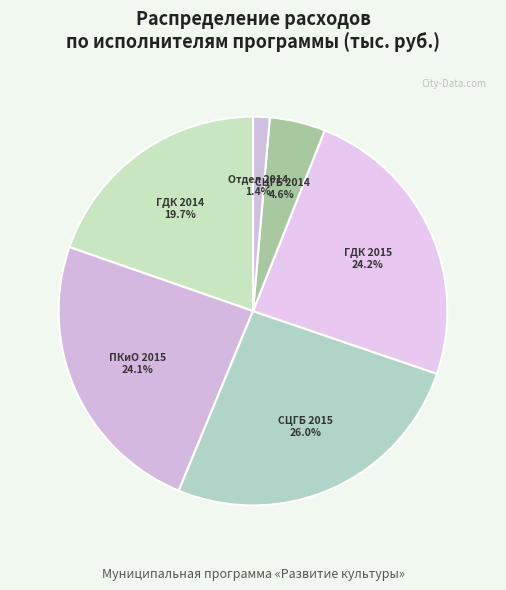

Which has a higher value, Отдел 2014 or ГДК 2015?

ГДК 2015